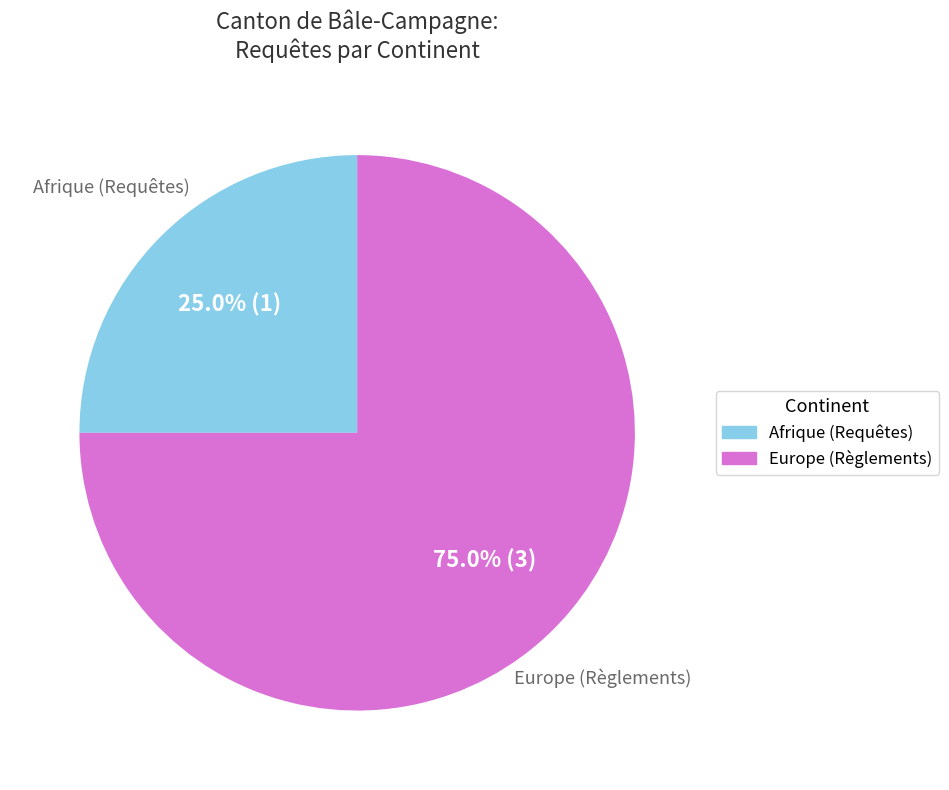

To the nearest percent, what is the difference between the largest and smallest slice percentages?

50%